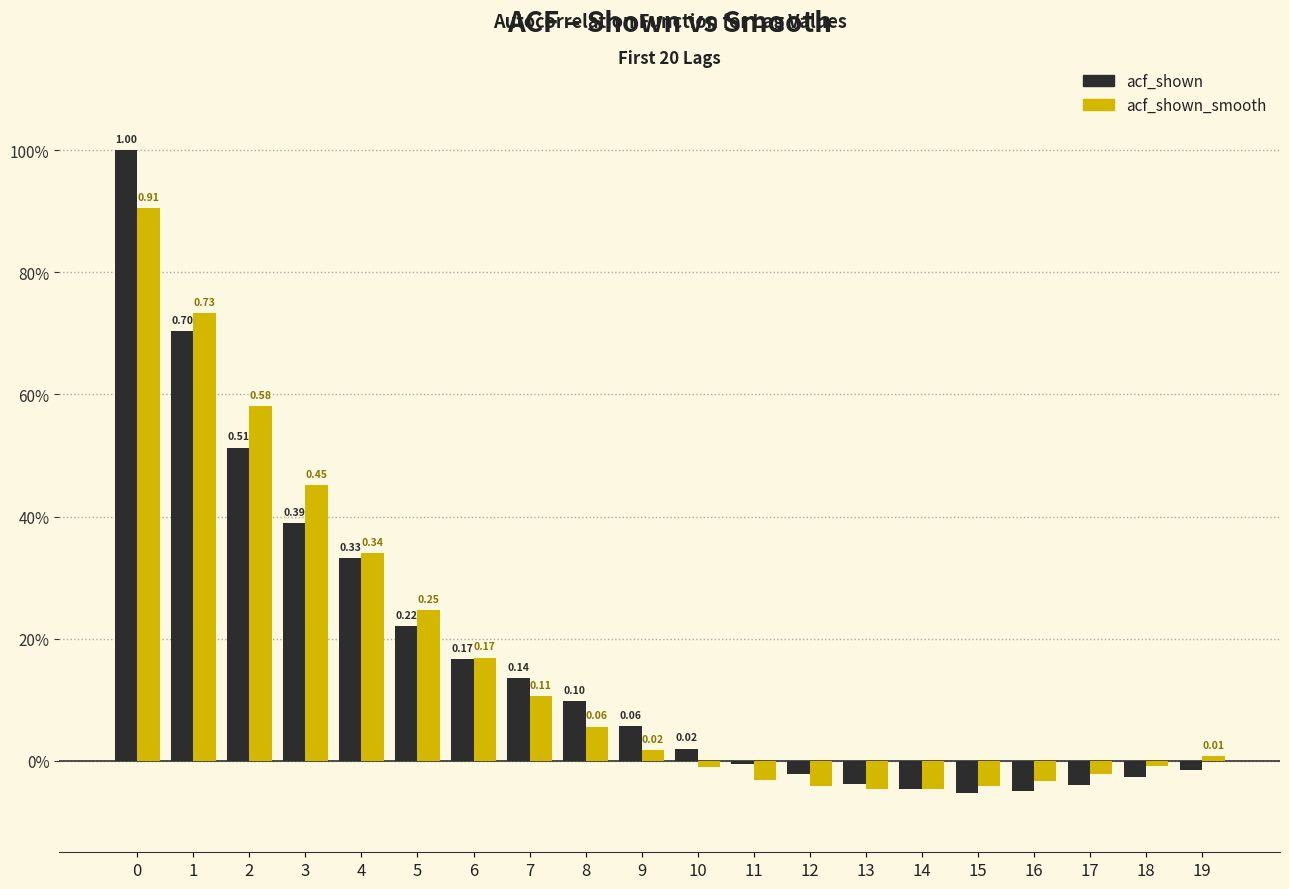

What are all the series names shown in the legend?

acf_shown, acf_shown_smooth